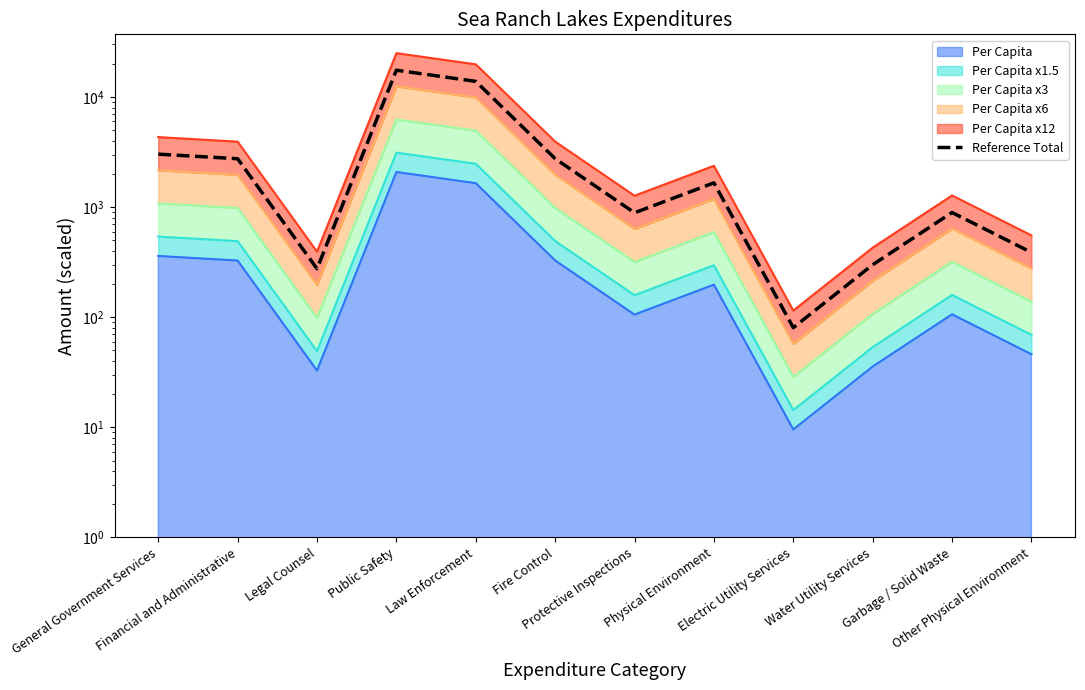

List the labels in order of value, largest first.

Public Safety, Law Enforcement, General Government Services, Fire Control, Financial and Administrative, Physical Environment, Garbage / Solid Waste, Protective Inspections, Other Physical Environment, Water Utility Services, Legal Counsel, Electric Utility Services